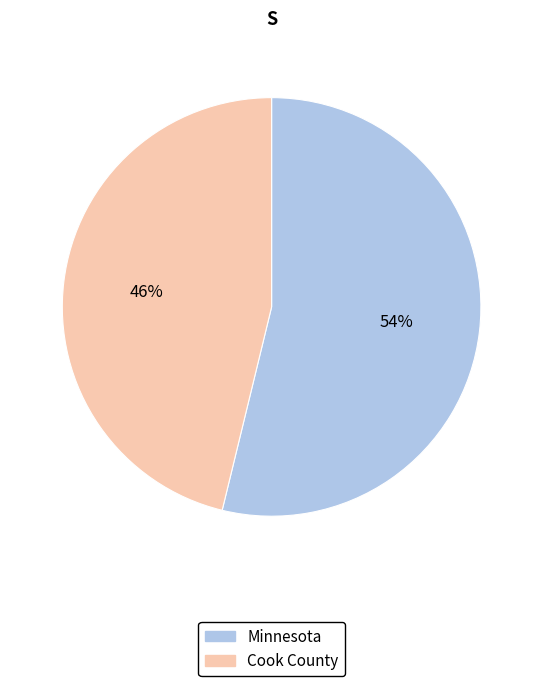

True or false: Minnesota accounts for 68% of the total.

False